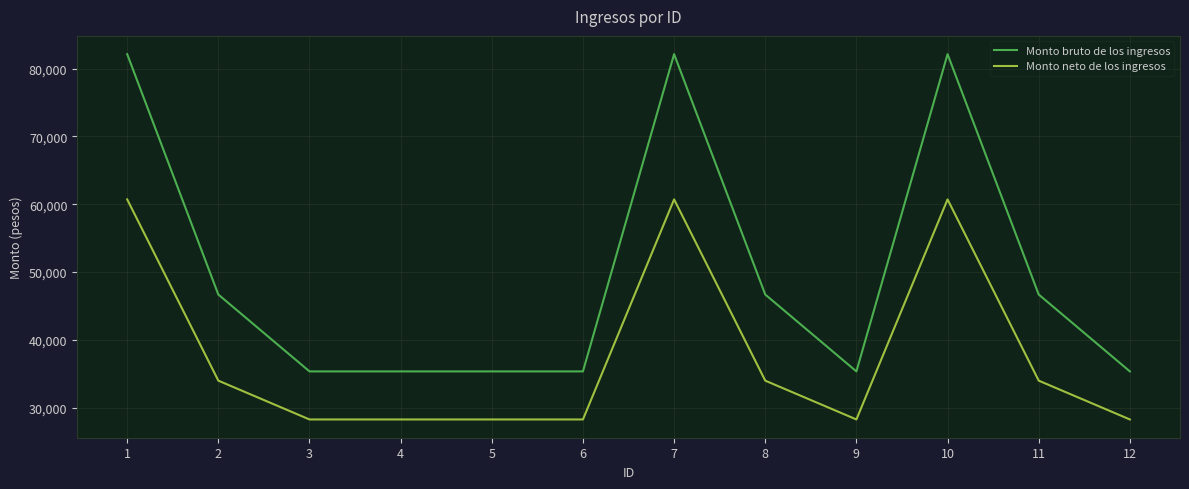

True or false: Monto neto de los ingresos and Monto bruto de los ingresos intersect in this chart.

False